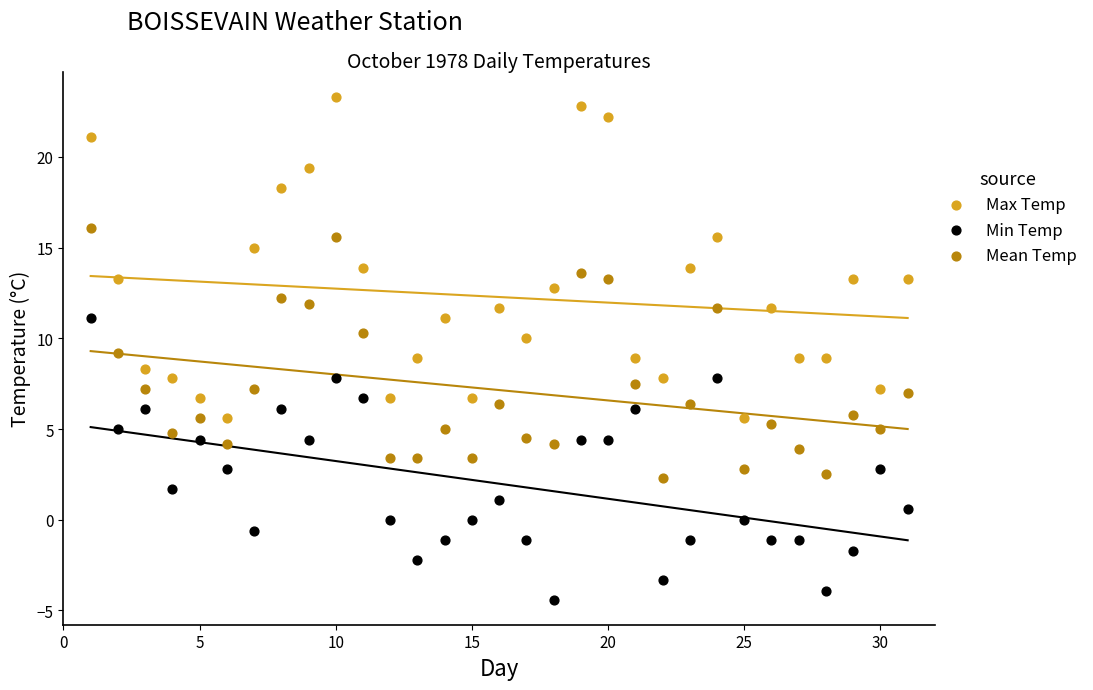

Which series reaches the maximum Y coordinate?

Max Temp